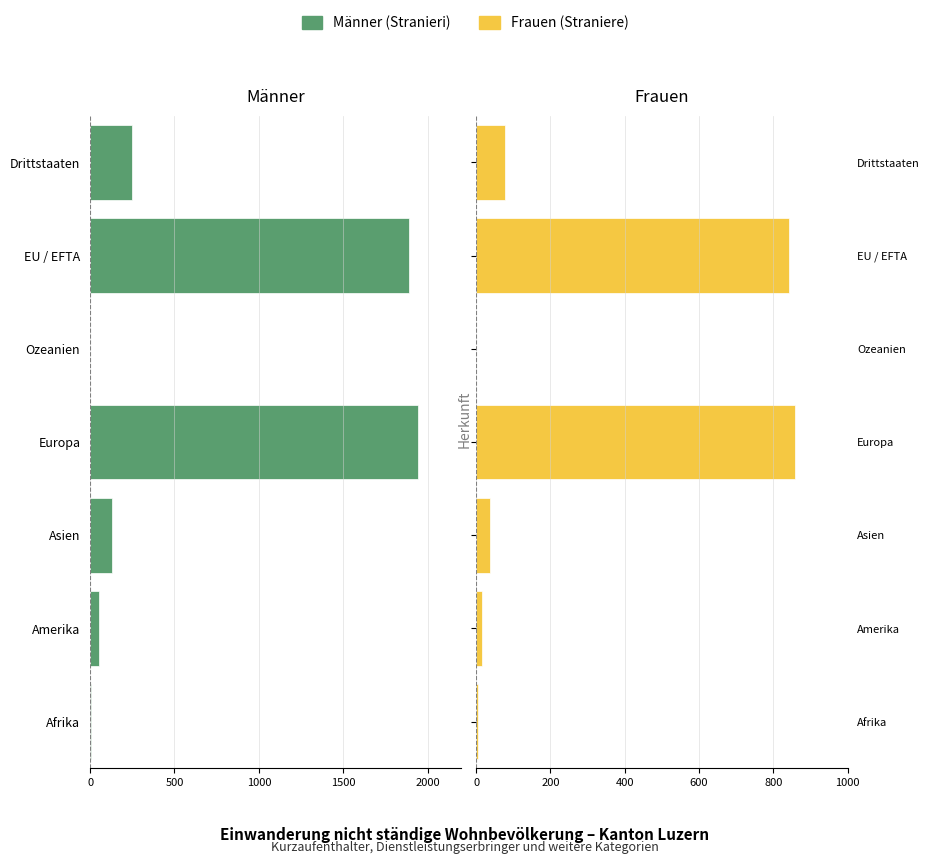

What is the highest value of the Straniere series?

859